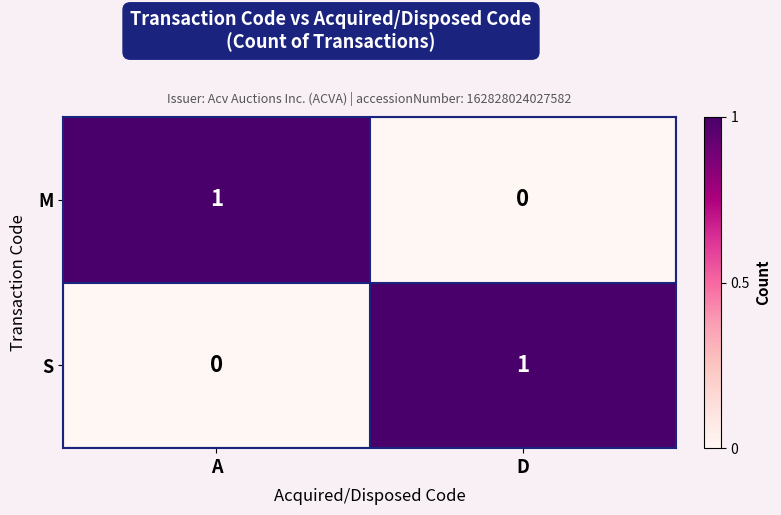

At D, list the series in order from largest to smallest.

S, M